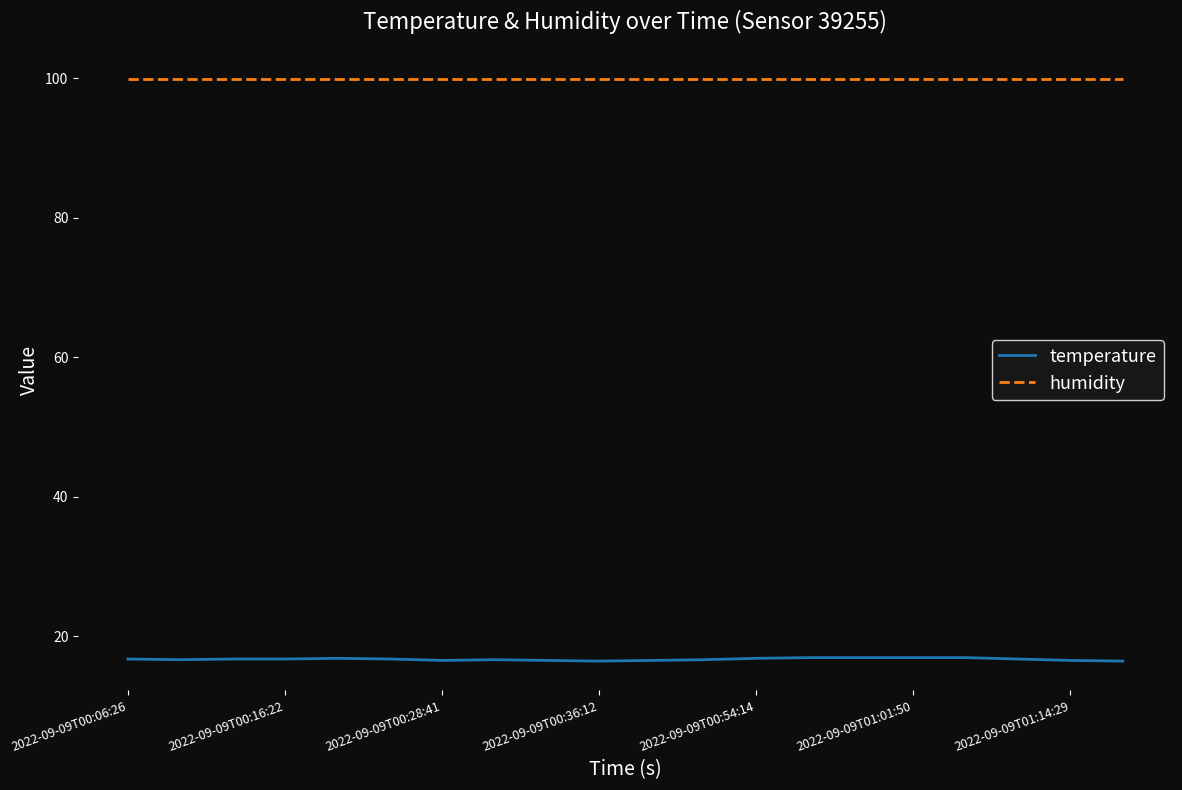

How many distinct data groups are displayed?

2